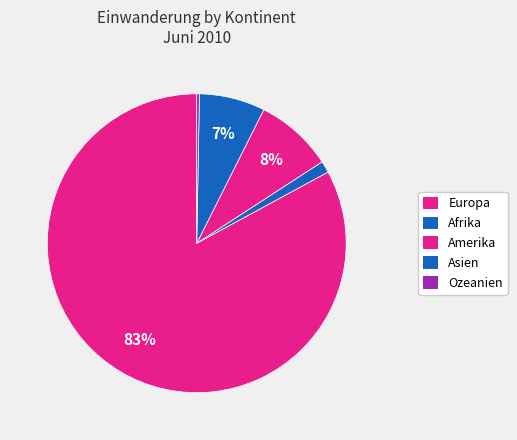

How many segments does this pie chart have?

5